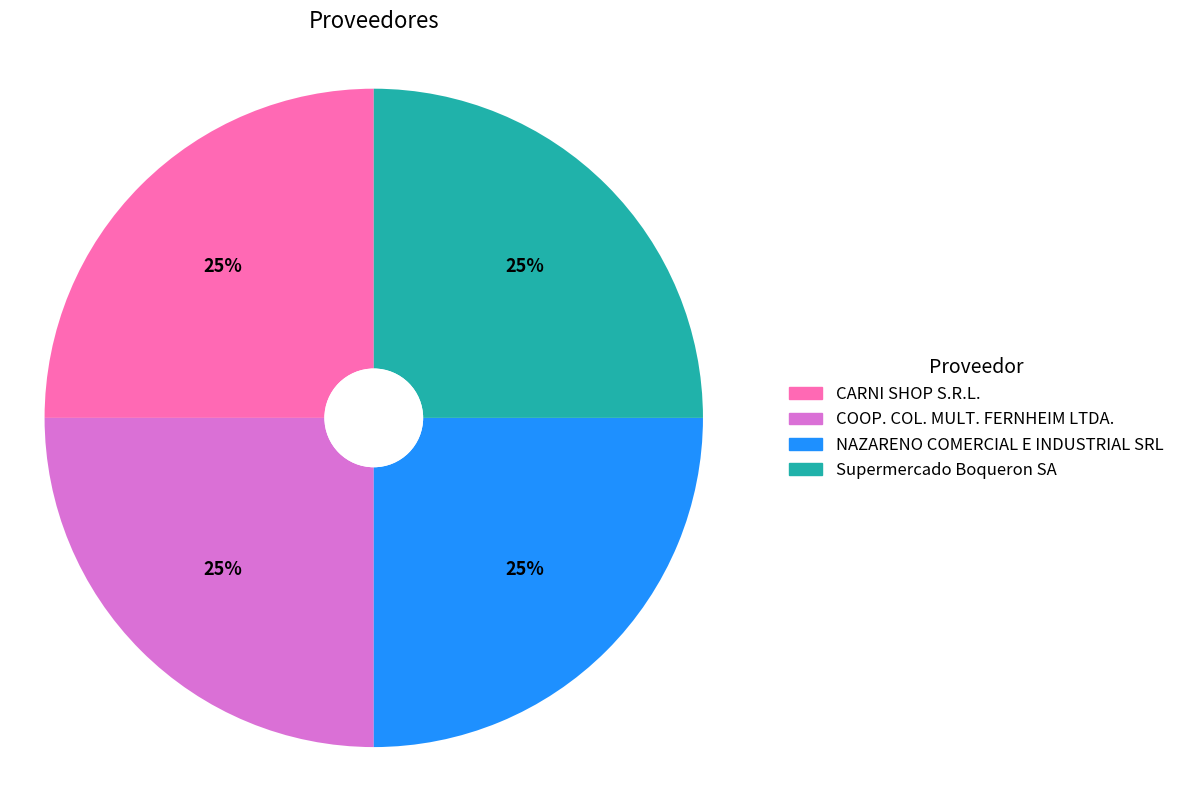

Does any single category account for the majority?

No